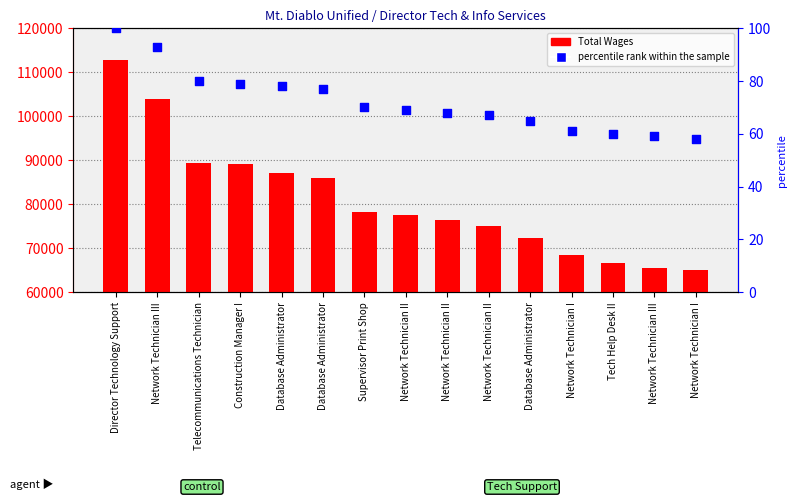

At which category is the sum across all series the highest?

Director Technology Support